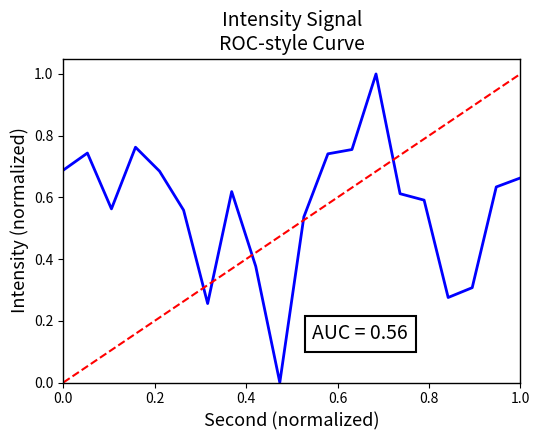

Count the number of categories in the chart.

20